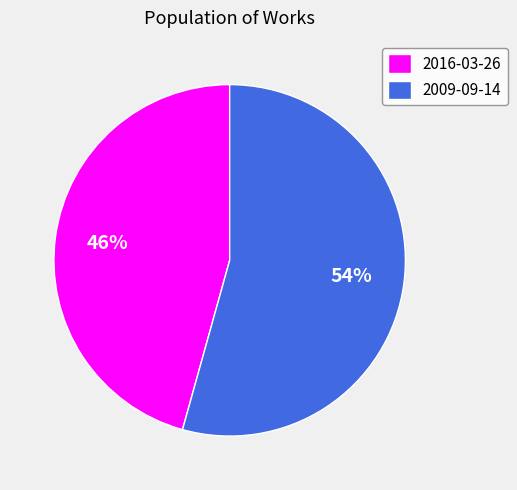

Combined, do 2016-03-26 and 2009-09-14 account for over 50%?

Yes